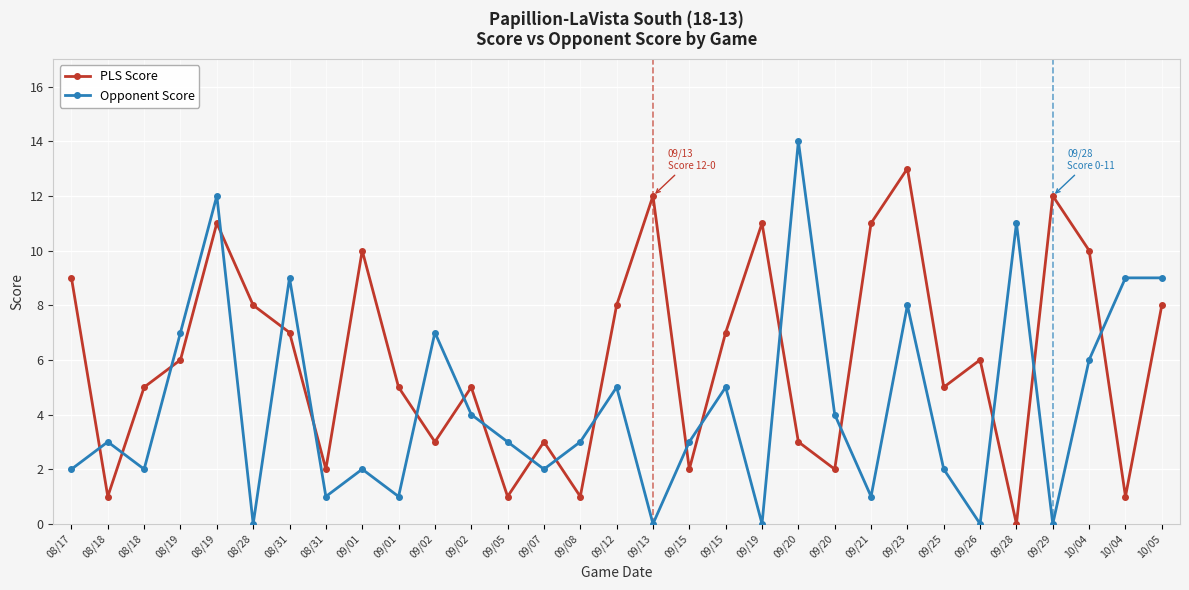

What are all the series names shown in the legend?

PLS Score, Opponent Score